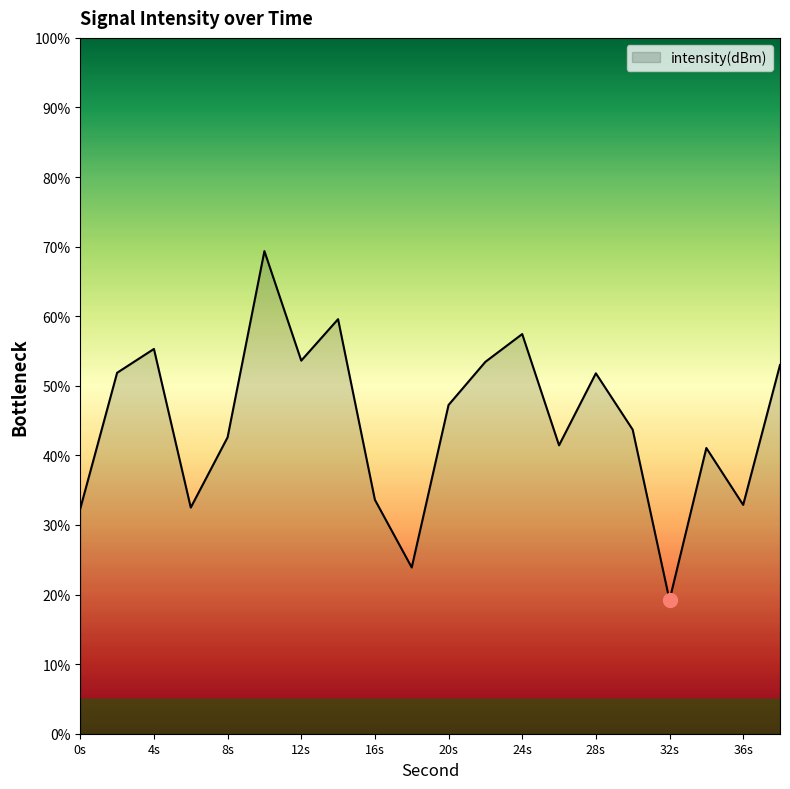

What is the minimum value shown in the chart?

19.2